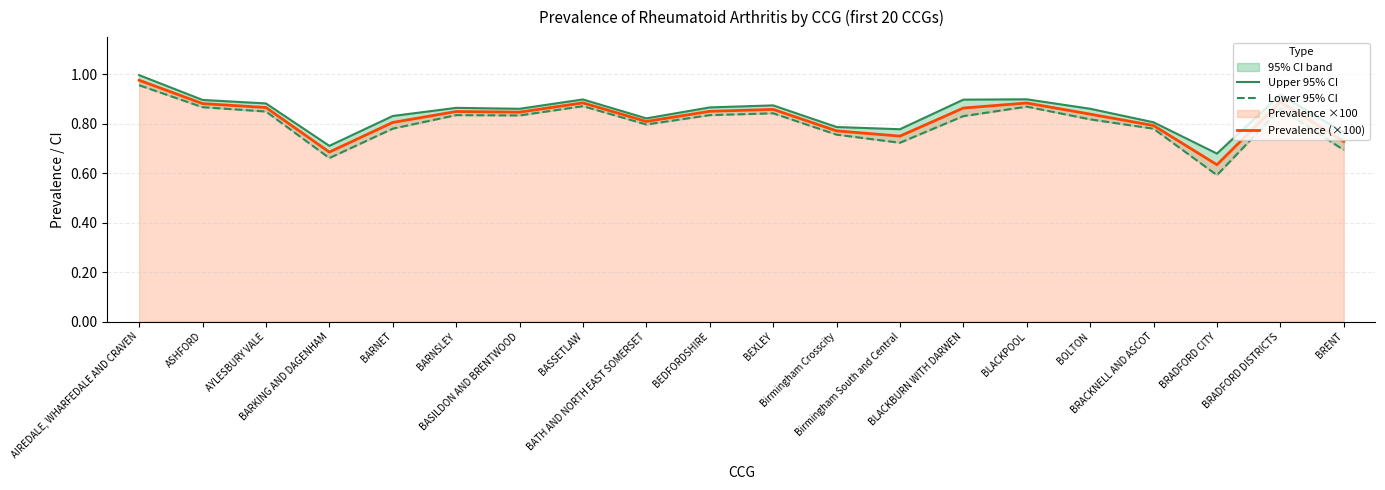

True or false: Upper 95% CI and Prevalence (×100) intersect in this chart.

False